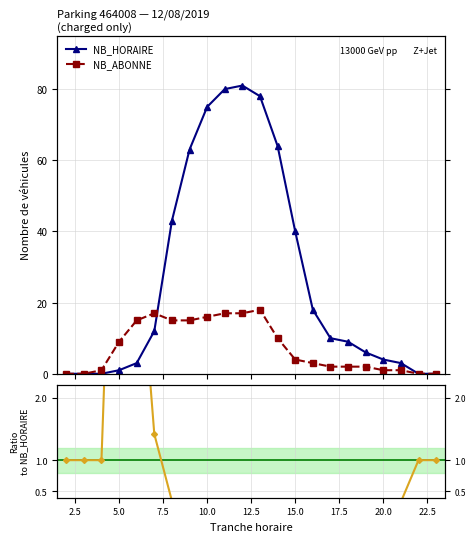

Which series changed the most between 10.0 and 12.5?

NB_HORAIRE